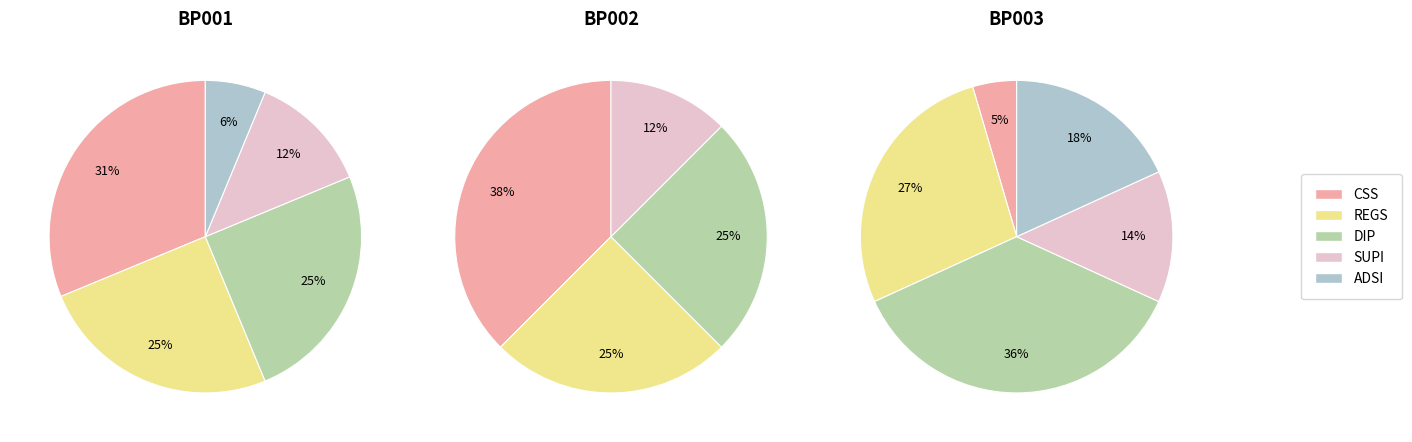

Does SUPI account for over 50% of the chart?

No